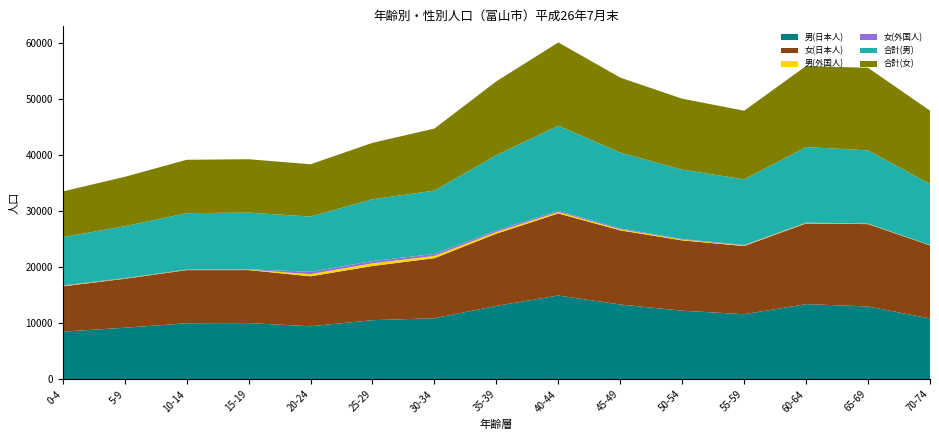

Reading left to right, what are all the values shown in this chart?

男(日本人): 0-4=8515	5-9=9203	10-14=10008	15-19=10038	20-24=9469	25-29=10552	30-34=10906	35-39=13097	40-44=14953	45-49=13349	50-54=12245	55-59=11617	60-64=13417	65-69=13002	70-74=10854
女(日本人): 0-4=8071	5-9=8744	10-14=9481	15-19=9454	20-24=8914	25-29=9670	30-34=10711	35-39=12891	40-44=14645	45-49=13231	50-54=12543	55-59=12166	60-64=14397	65-69=14690	70-74=13050
男(外国人): 0-4=87	5-9=53	10-14=55	15-19=69	20-24=385	25-29=474	30-34=397	35-39=312	40-44=245	45-49=178	50-54=134	55-59=98	60-64=76	65-69=54	70-74=38
女(外国人): 0-4=86	5-9=64	10-14=41	15-19=74	20-24=418	25-29=401	30-34=358	35-39=287	40-44=213	45-49=156	50-54=112	55-59=82	60-64=61	65-69=43	70-74=27
合計(男): 0-4=8602	5-9=9256	10-14=10063	15-19=10107	20-24=9854	25-29=11026	30-34=11303	35-39=13409	40-44=15198	45-49=13527	50-54=12379	55-59=11715	60-64=13493	65-69=13056	70-74=10892
合計(女): 0-4=8157	5-9=8808	10-14=9522	15-19=9528	20-24=9332	25-29=10071	30-34=11069	35-39=13178	40-44=14858	45-49=13387	50-54=12655	55-59=12248	60-64=14458	65-69=14733	70-74=13077